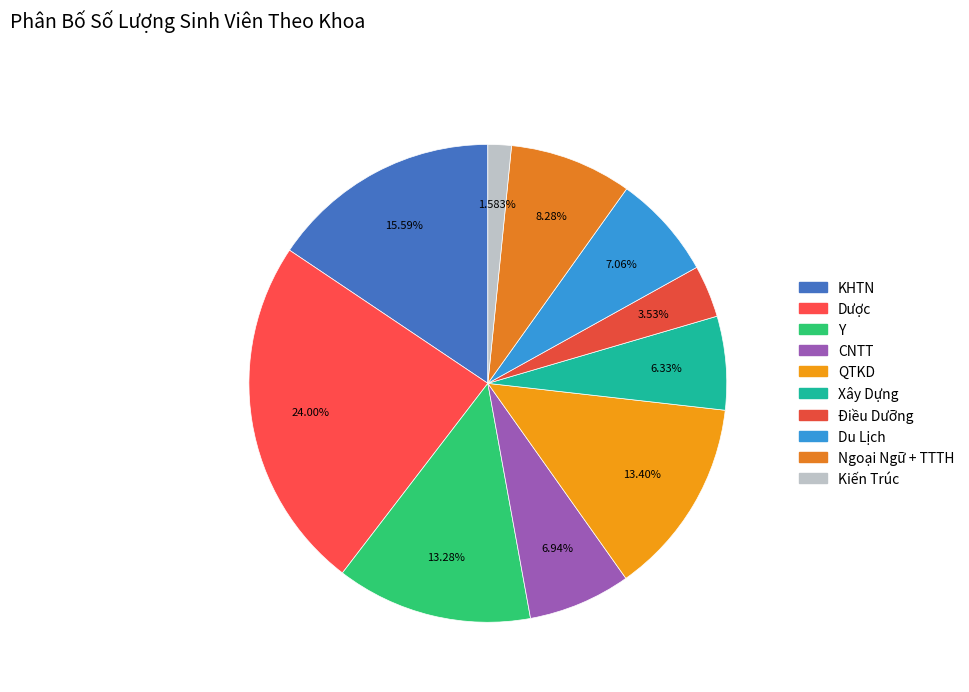

Does Điều Dưỡng represent more than half of the total?

No